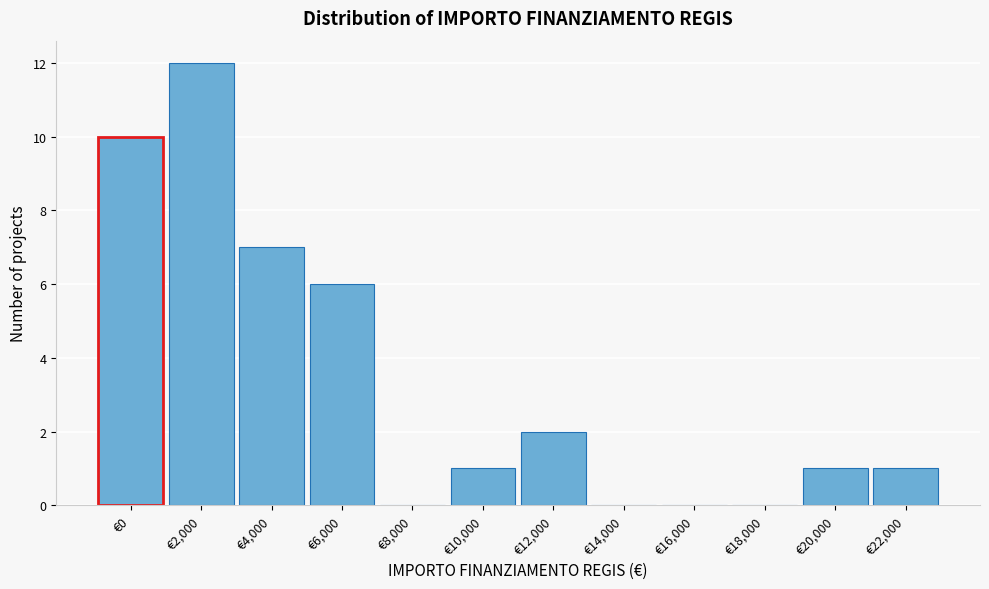

Reading left to right, list all the values displayed in this chart.

€0=10	€2,000=12	€4,000=7	€6,000=6	€8,000=0	€10,000=1	€12,000=2	€14,000=0	€16,000=0	€18,000=0	€20,000=1	€22,000=1